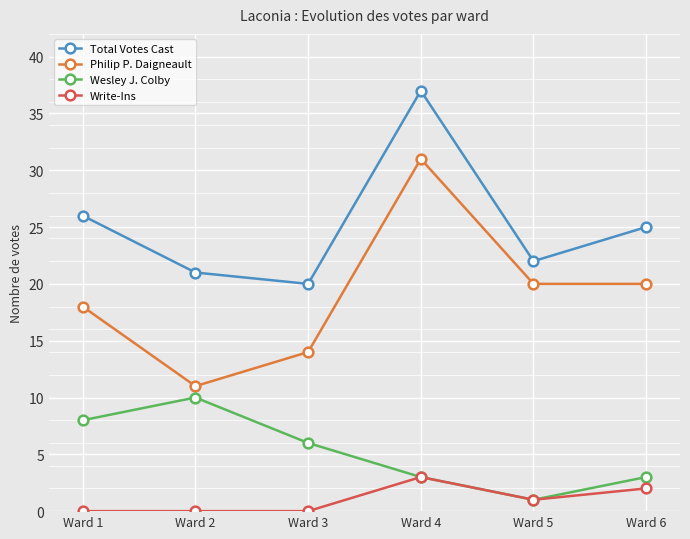

Is the value of Wesley J. Colby at Ward 6 greater than the value of Philip P. Daigneault at Ward 6?

No